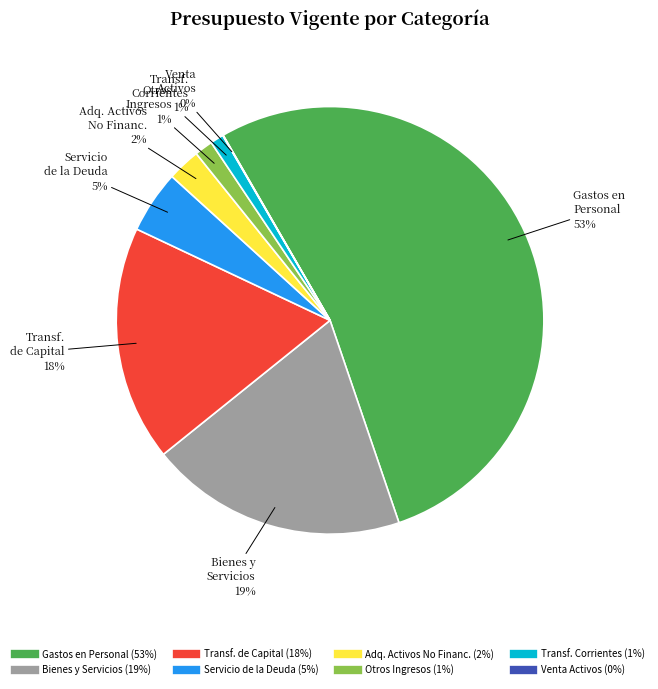

Is there a majority slice in this chart?

Yes